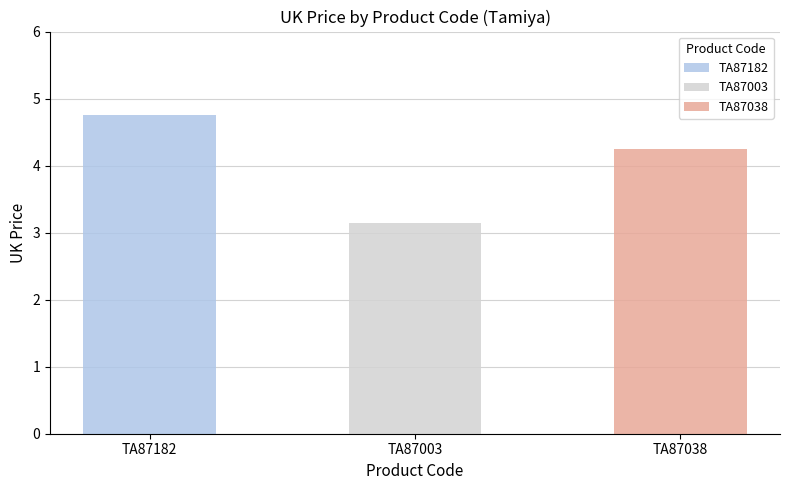

What position from the left is TA87038?

3